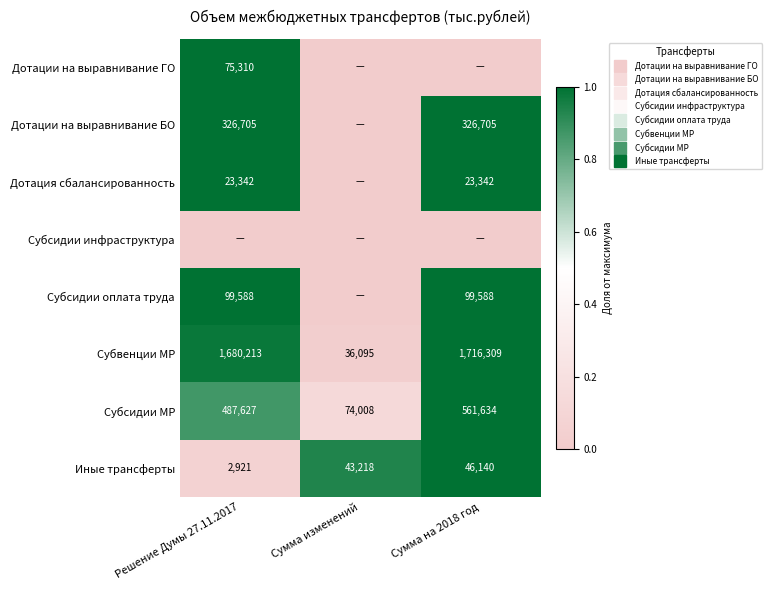

How many values in Дотации на выравнивание ГО are above zero?

1